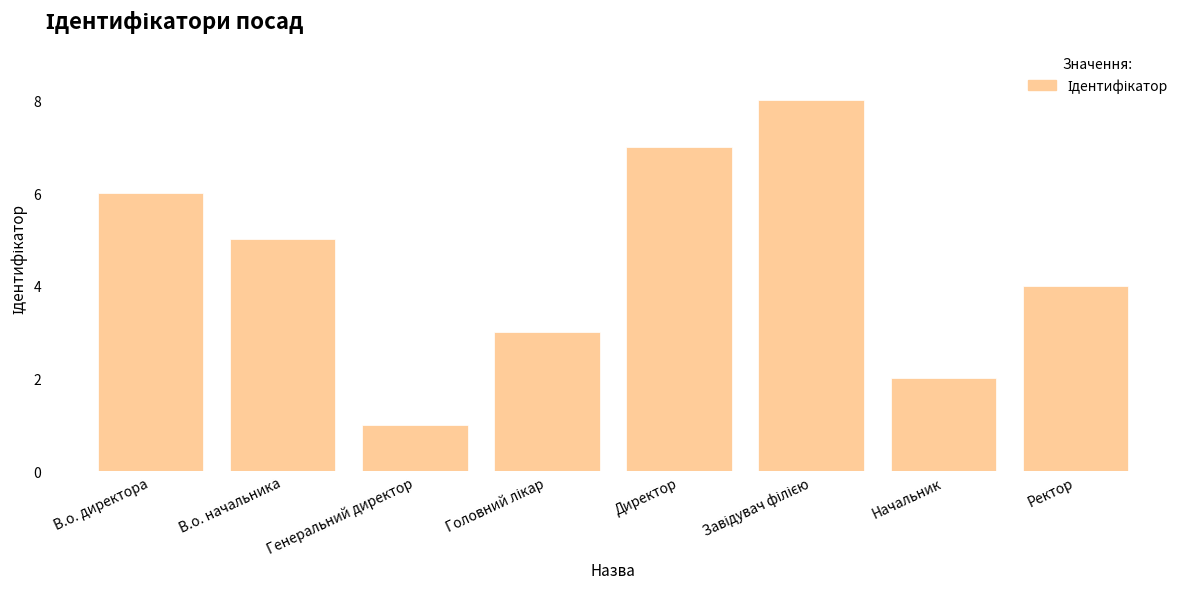

Which label corresponds to the smallest value in the chart?

Генеральний директор